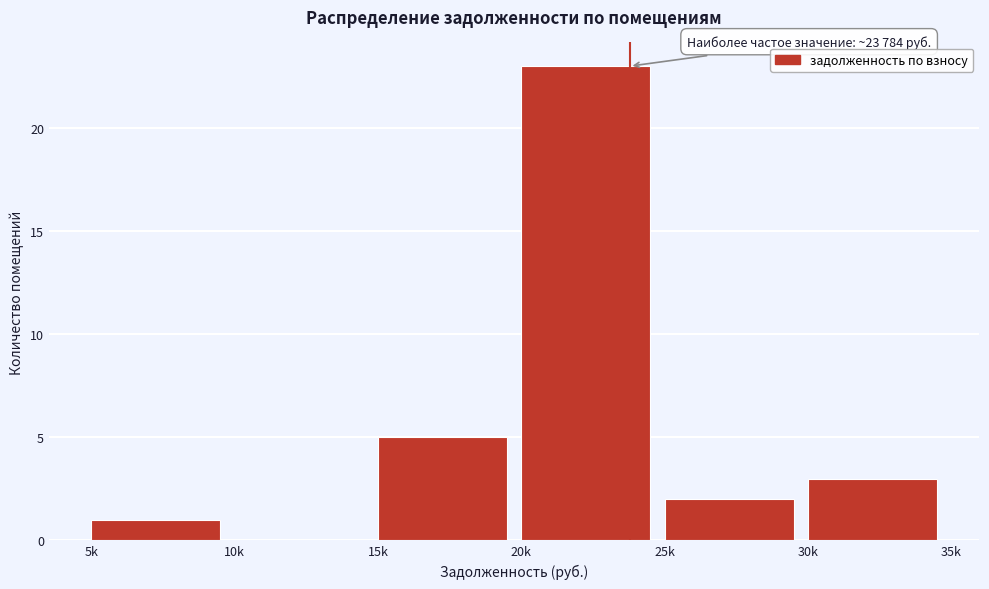

Reading left to right, extract all data points from this chart.

5k=1	10k=0	15k=5	20k=23	25k=2	30k=3